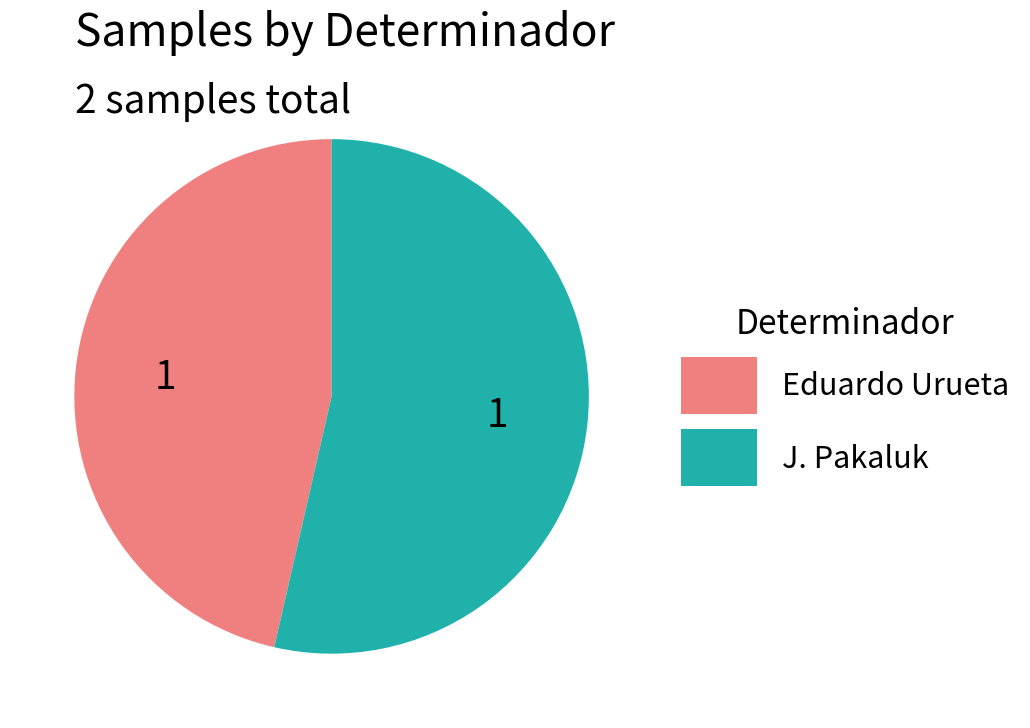

Which category has the smallest portion of the pie?

Eduardo Urueta